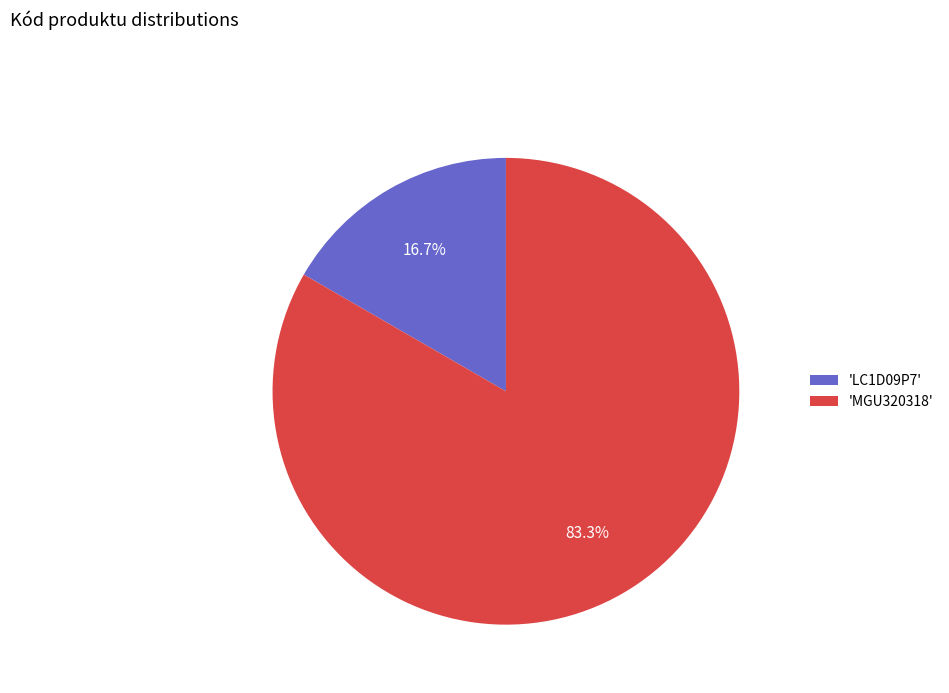

Is there any slice that represents more than half of the pie?

Yes